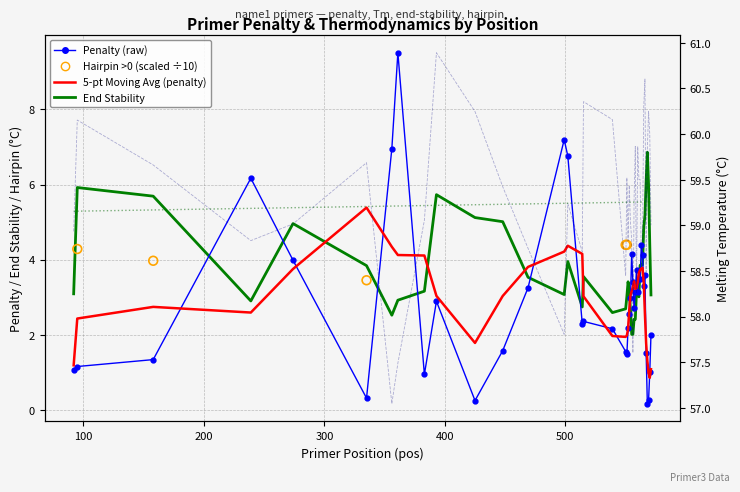

Which series contains the lowest Y value?

pen